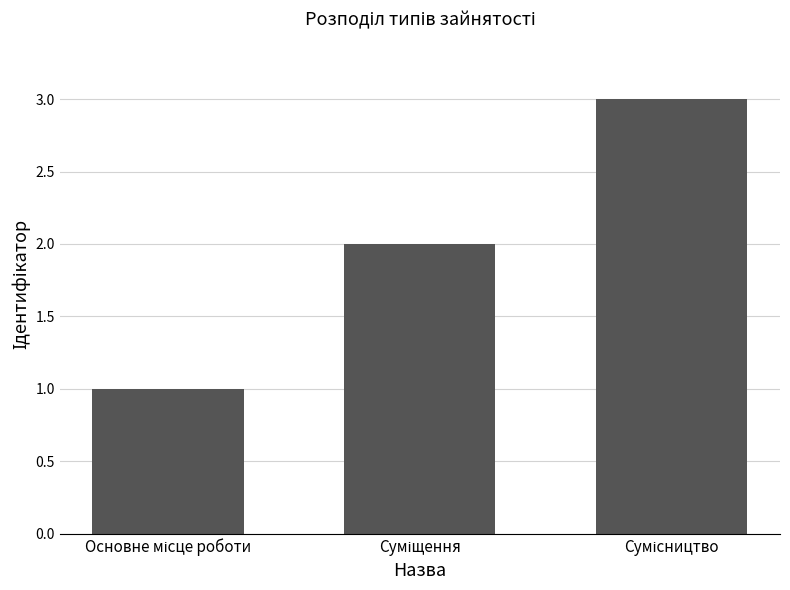

What is the sum of all values?

6